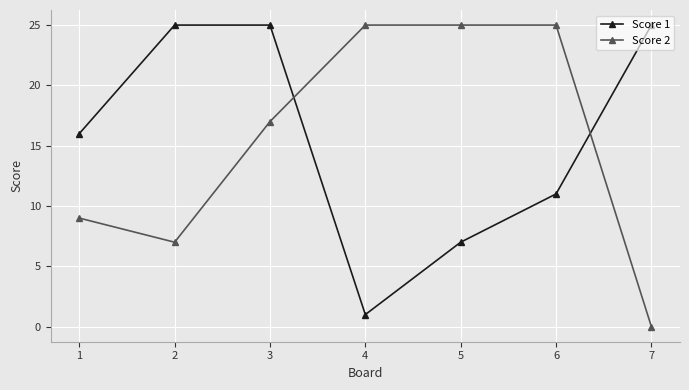

Reading right to left, what are all the values shown in this chart?

Score 1: 7=25	6=11	5=7	4=1	3=25	2=25	1=16
Score 2: 7=0	6=25	5=25	4=25	3=17	2=7	1=9